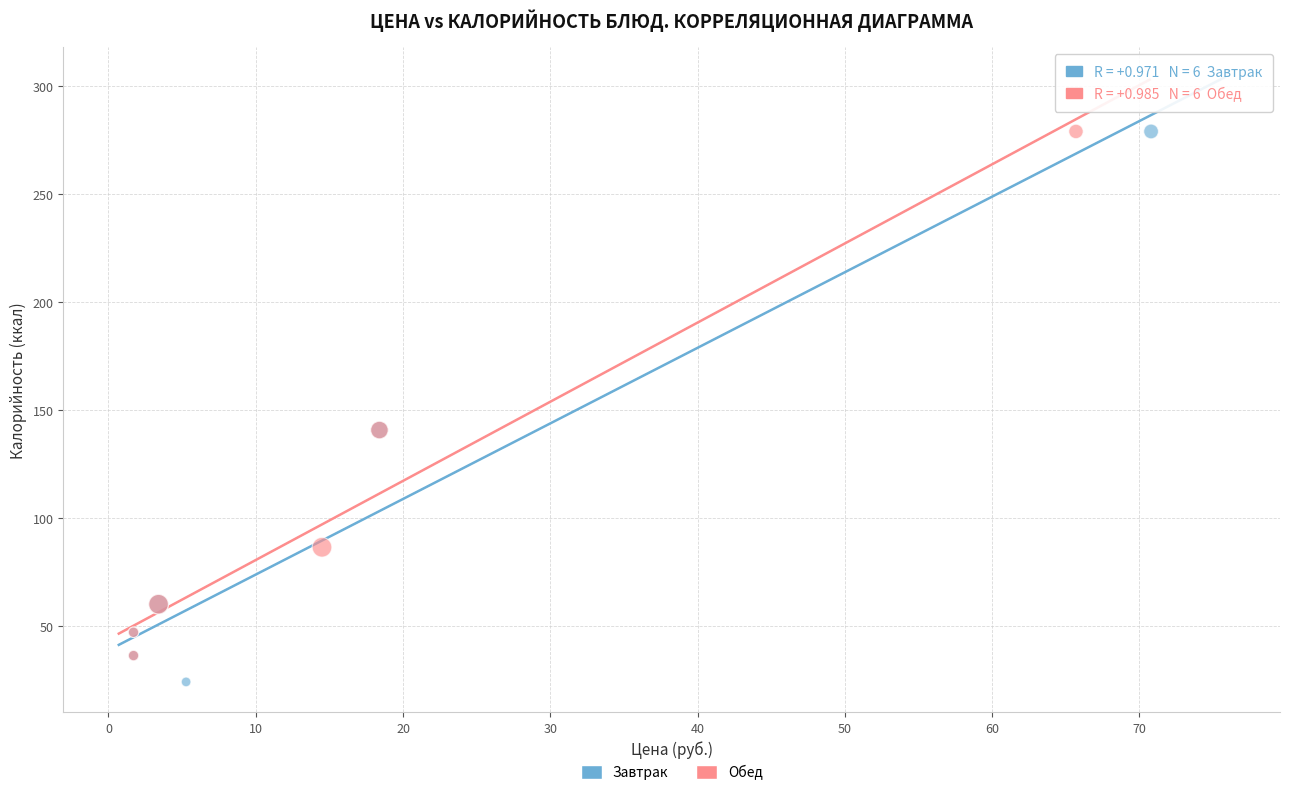

Which series has the largest Y range (max minus min)?

Завтрак